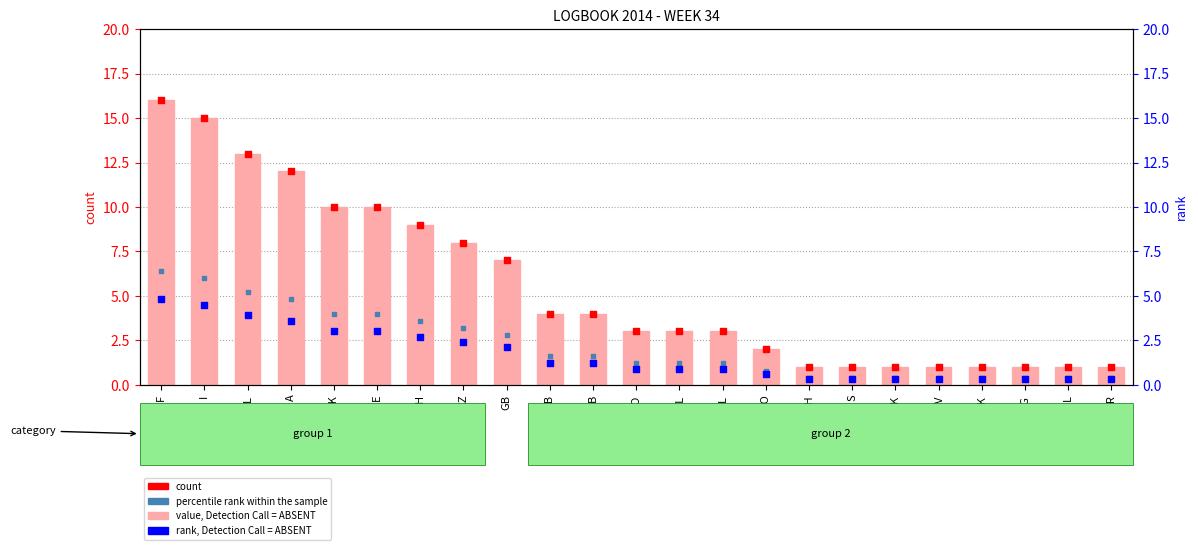

What are all the series names shown in the legend?

value, Detection Call = ABSENT, count, percentile rank within the sample, rank, Detection Call = ABSENT